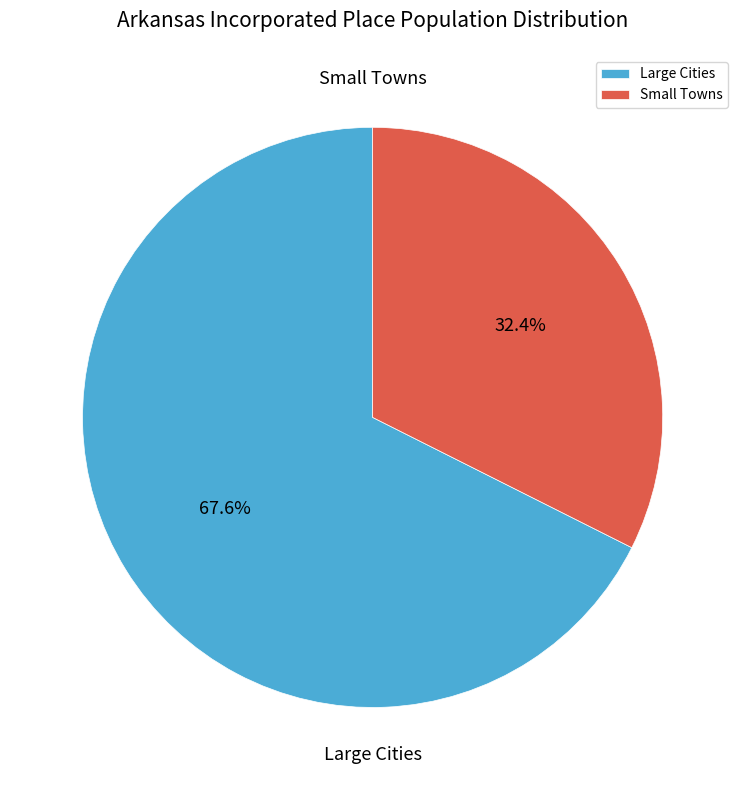

Which category accounts for the majority?

Large Cities